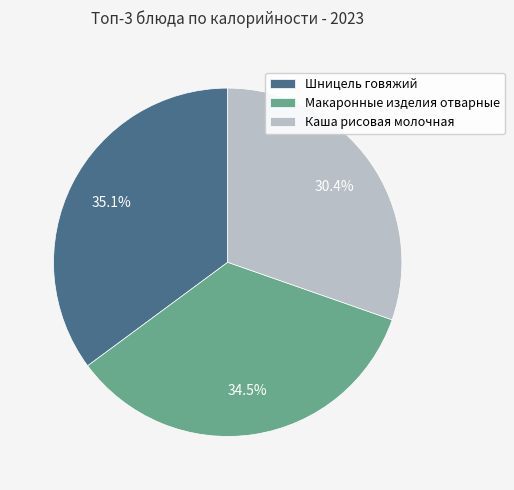

Rank the categories by value from highest to lowest.

Шницель говяжий, Макаронные изделия отварные, Каша рисовая молочная